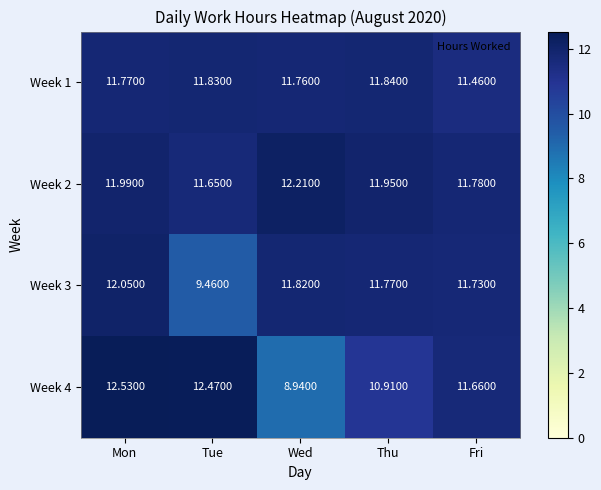

Rank the categories by Week 3 value from highest to lowest.

Mon, Wed, Thu, Fri, Tue